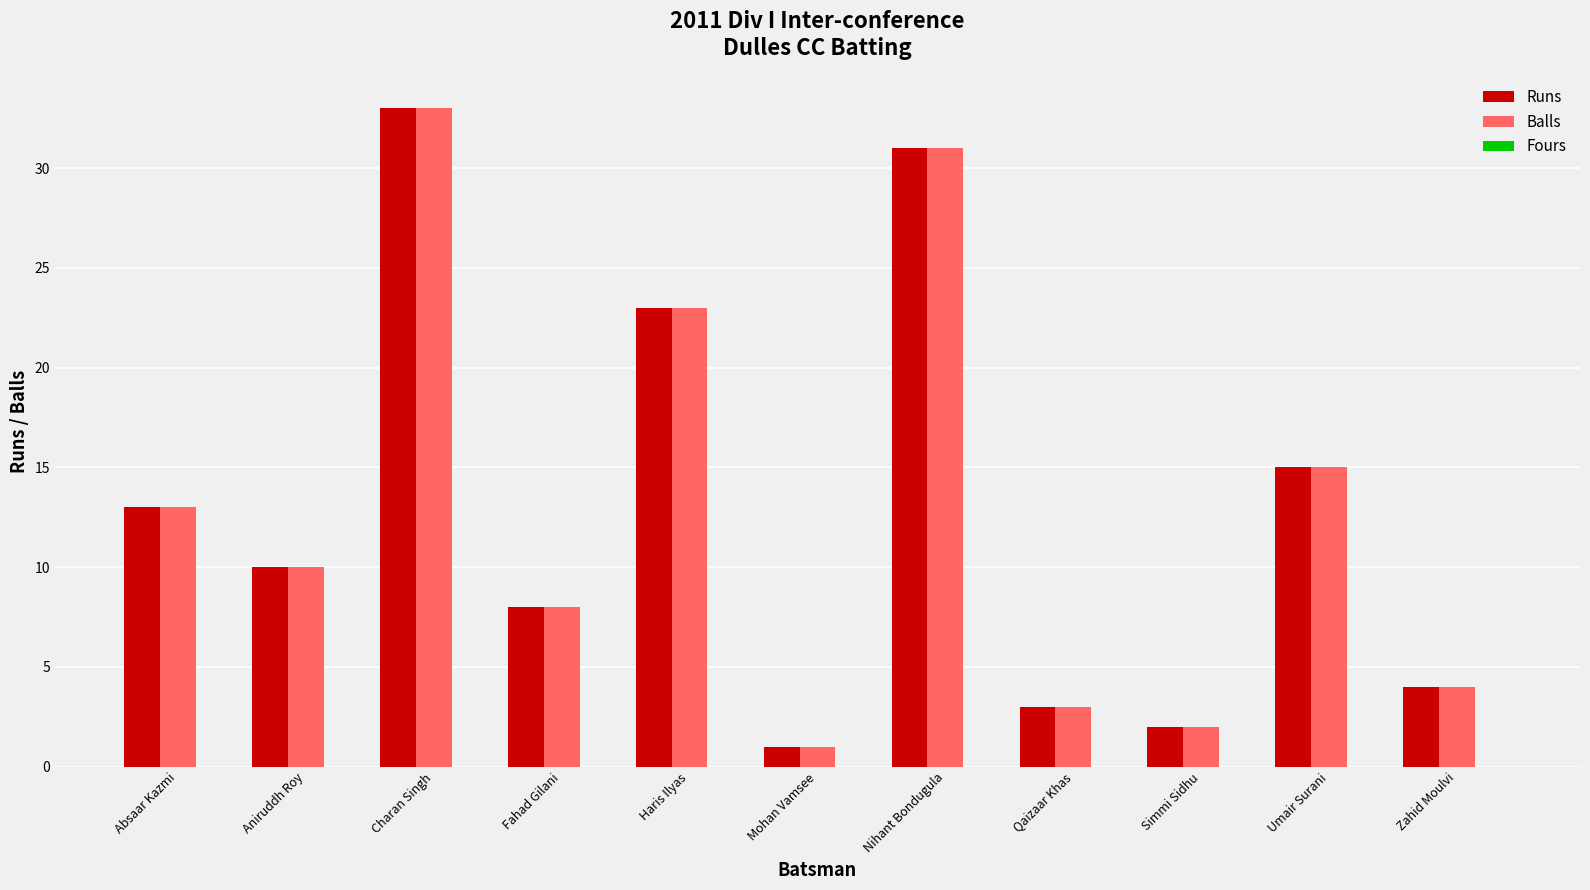

At which label is Runs closest to 17?

Umair Surani